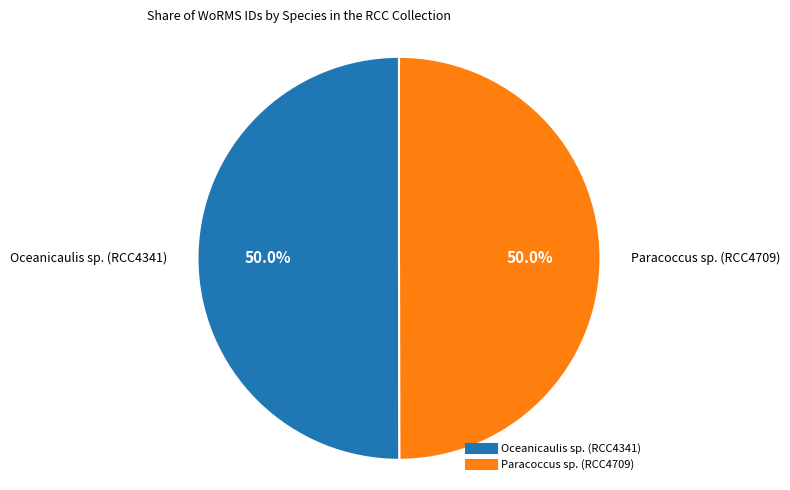

To the nearest percent, what is the combined percentage of Paracoccus sp. (RCC4709) and Oceanicaulis sp. (RCC4341)?

100%